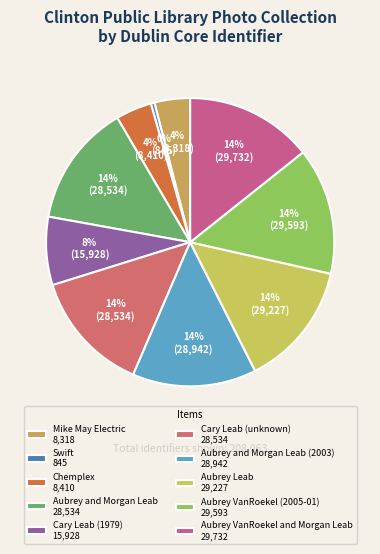

Count the number of slices in the pie.

10